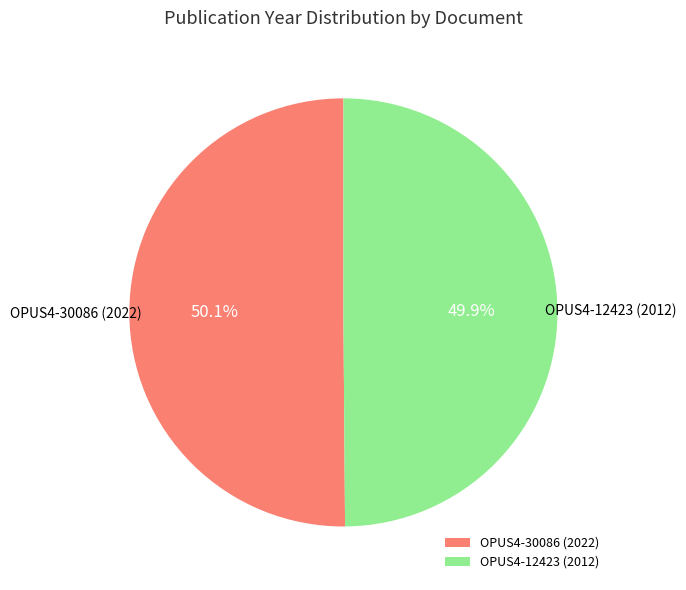

Is it true that OPUS4-12423 (2012) is 50% of the pie?

True